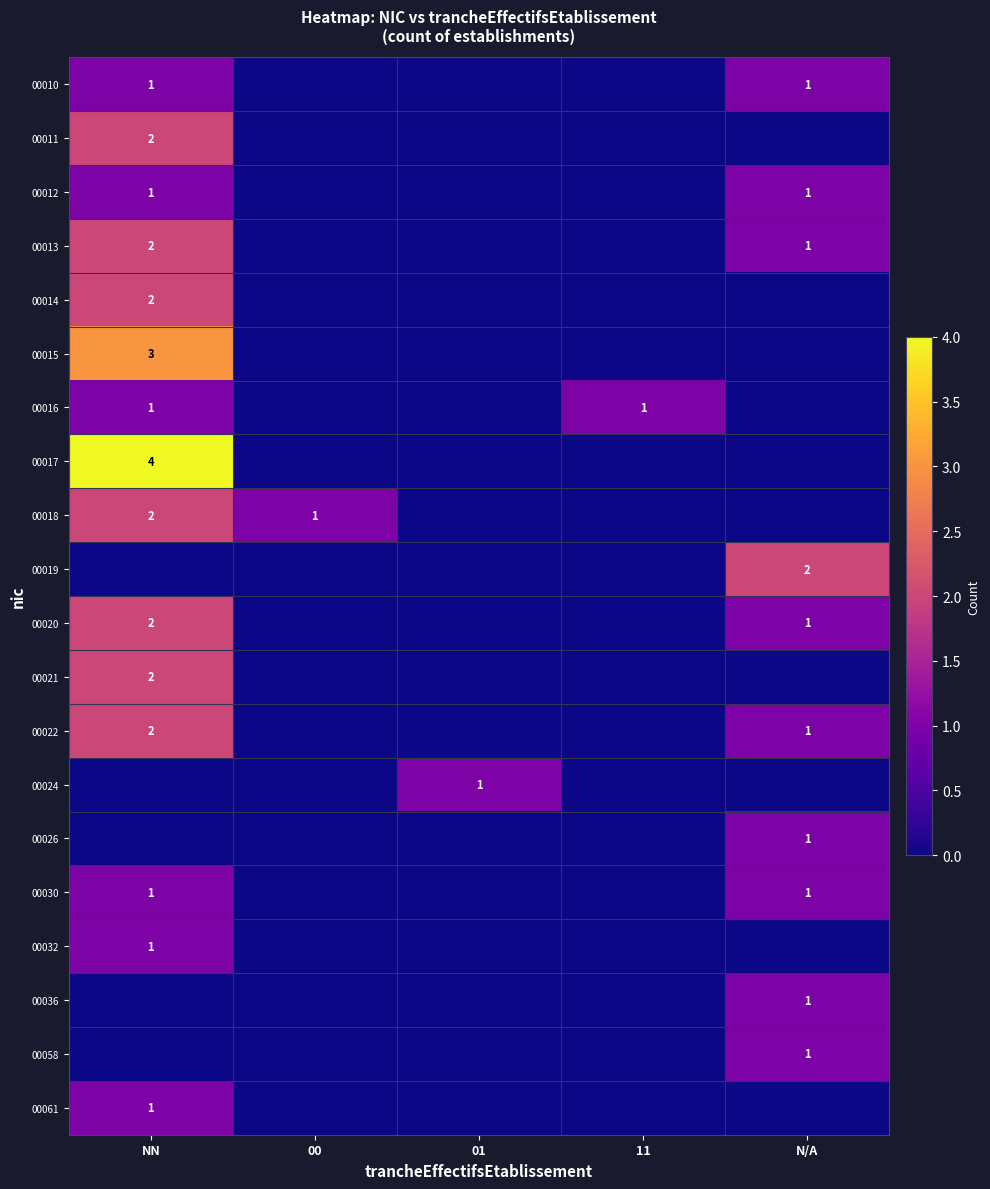

The 00036 series shows 1 at N/A. True or false?

True